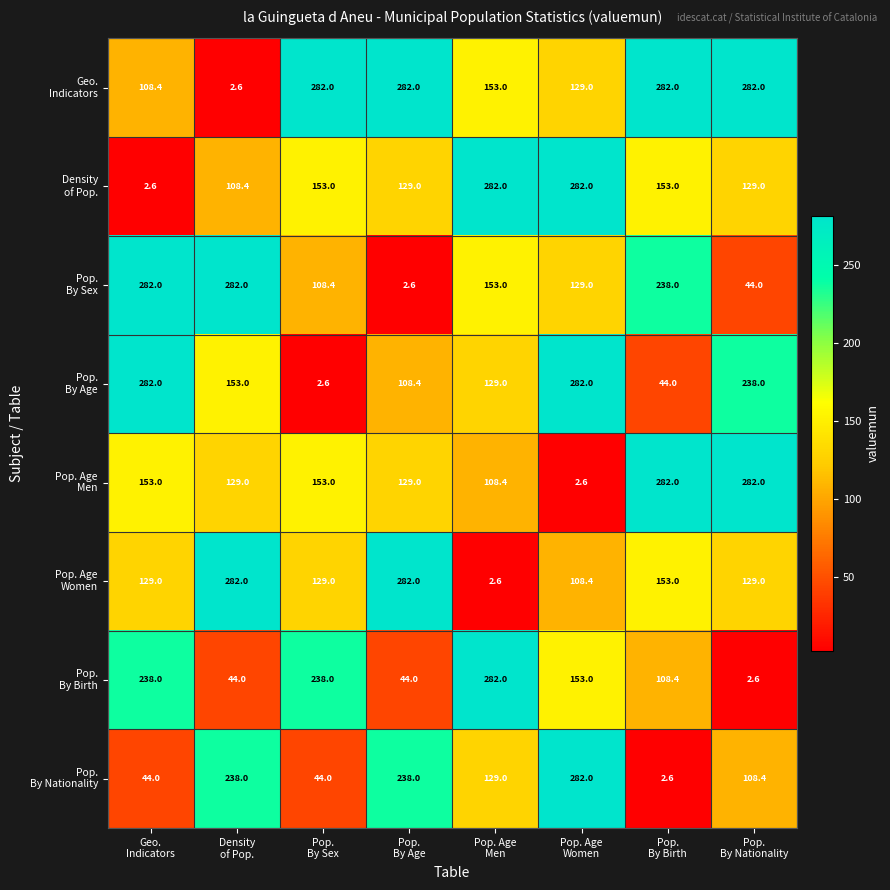

At how many categories does at least one series exceed 43?

8